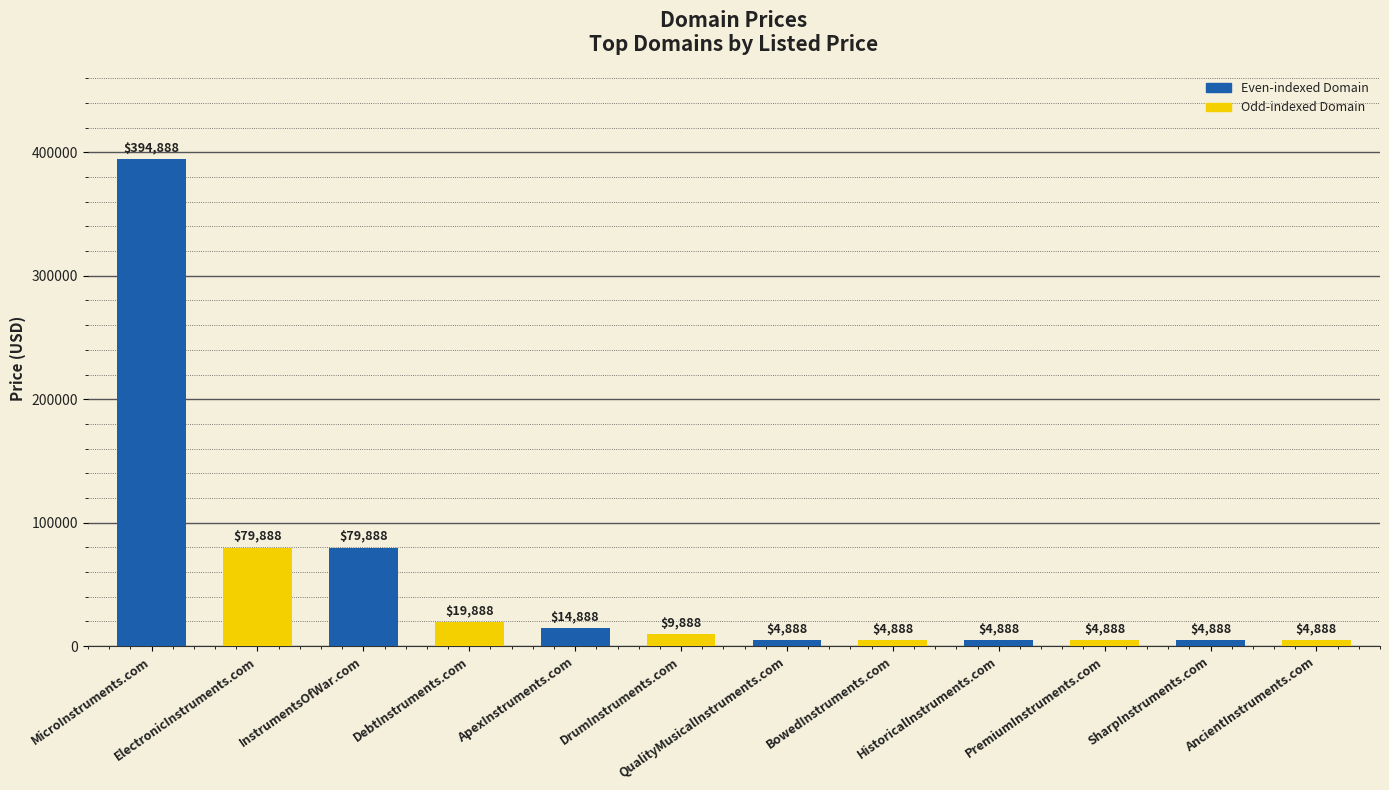

The chart shows a value of 4888 at BowedInstruments.com. True or false?

True